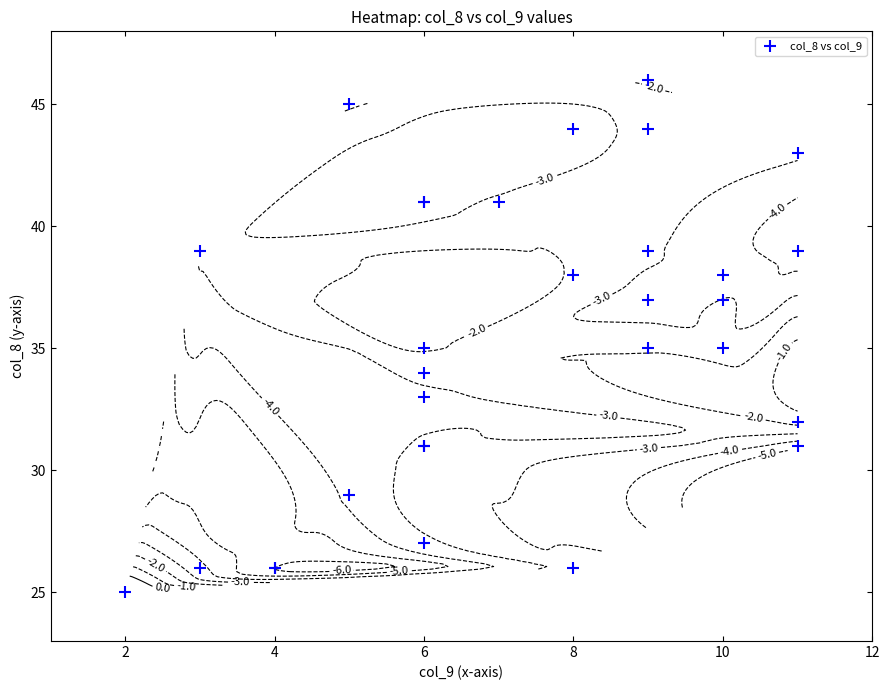

What is the difference between the maximum and second lowest values?

20